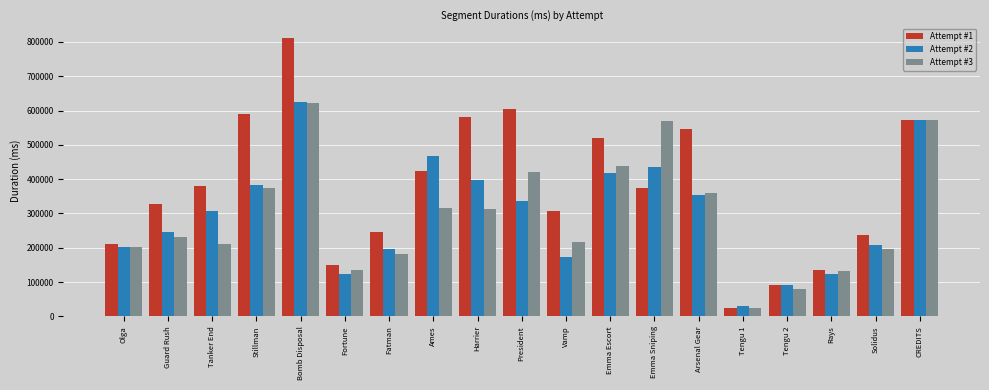

How many distinct data groups are displayed?

3